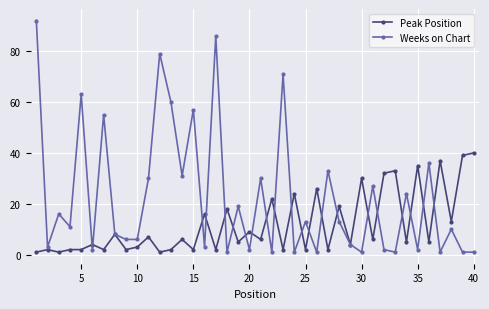

Rank the series by their maximum value, from highest to lowest.

Weeks on Chart, Peak Position